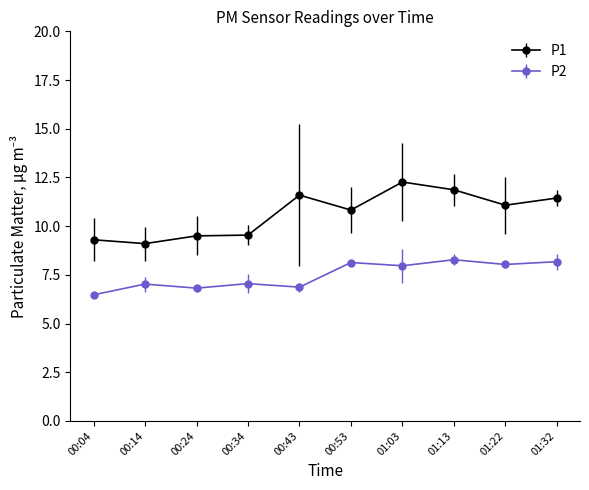

Does the chart have visible grid lines?

No